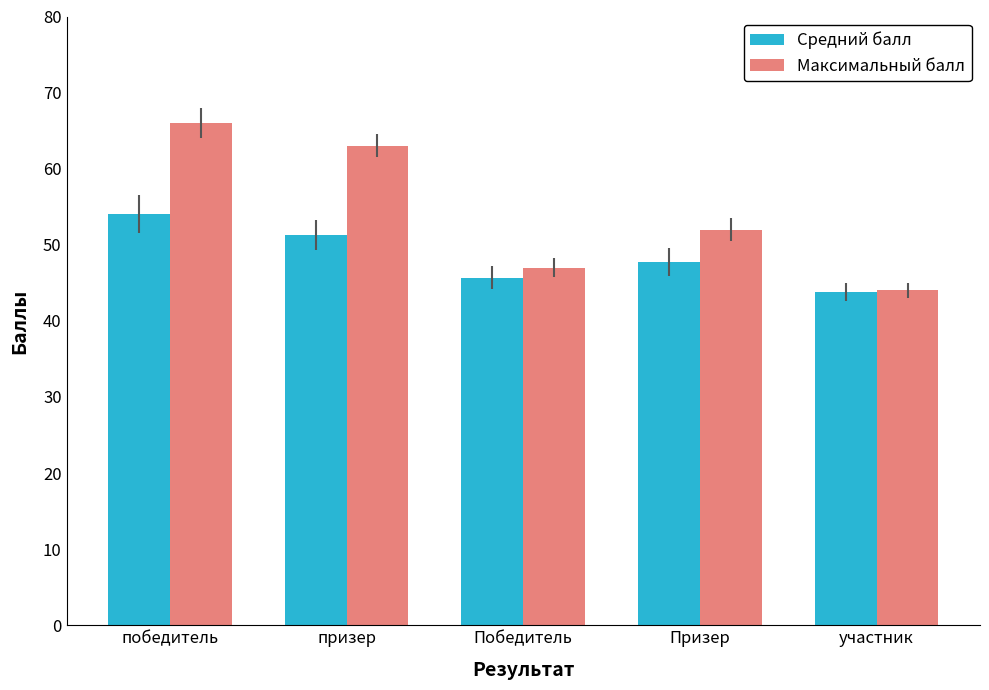

How many groups of bars are there?

5